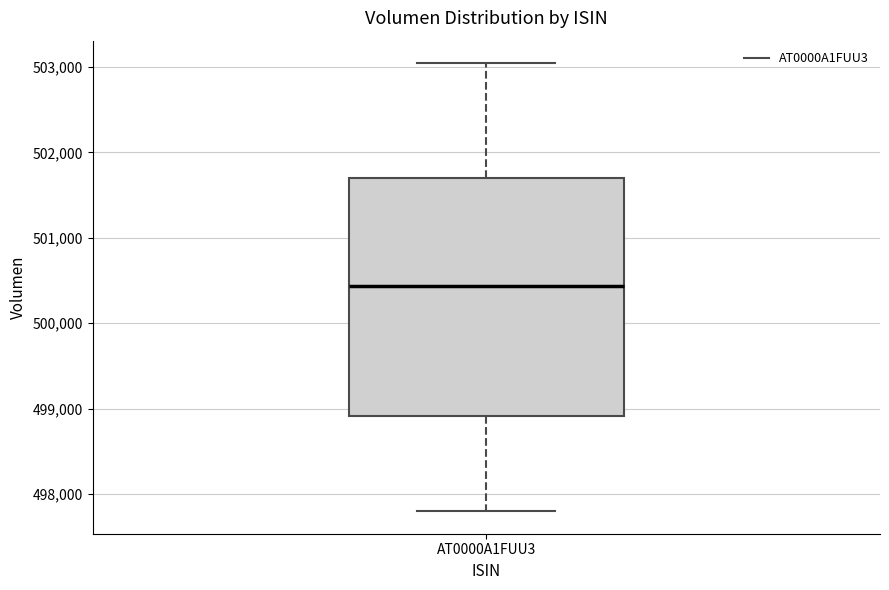

Transcribe this box plot: give where the median line is, the range the box spans, and where the two whiskers end, as read against the y-axis. The values are not printed on the chart, so give them approximately, as read against the axis.

median 500400, box 498900 to 501700, whiskers 497800 to 503000